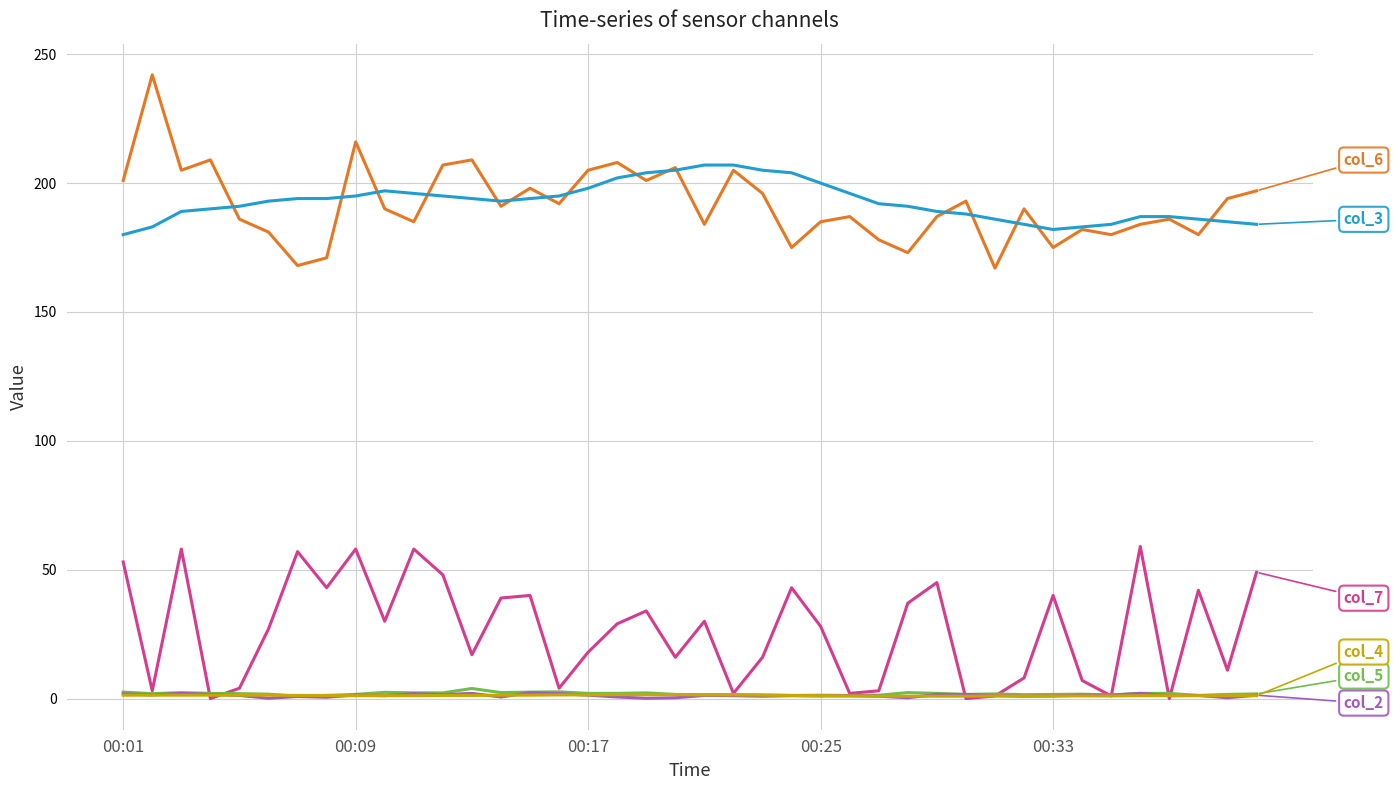

What is the maximum value shown in the chart?

242.0